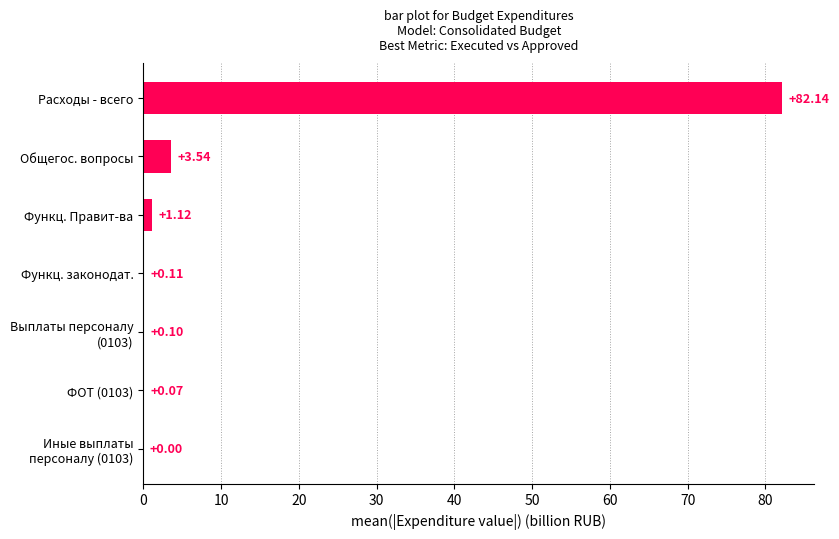

Which category has the highest value across all series?

Расходы - всего